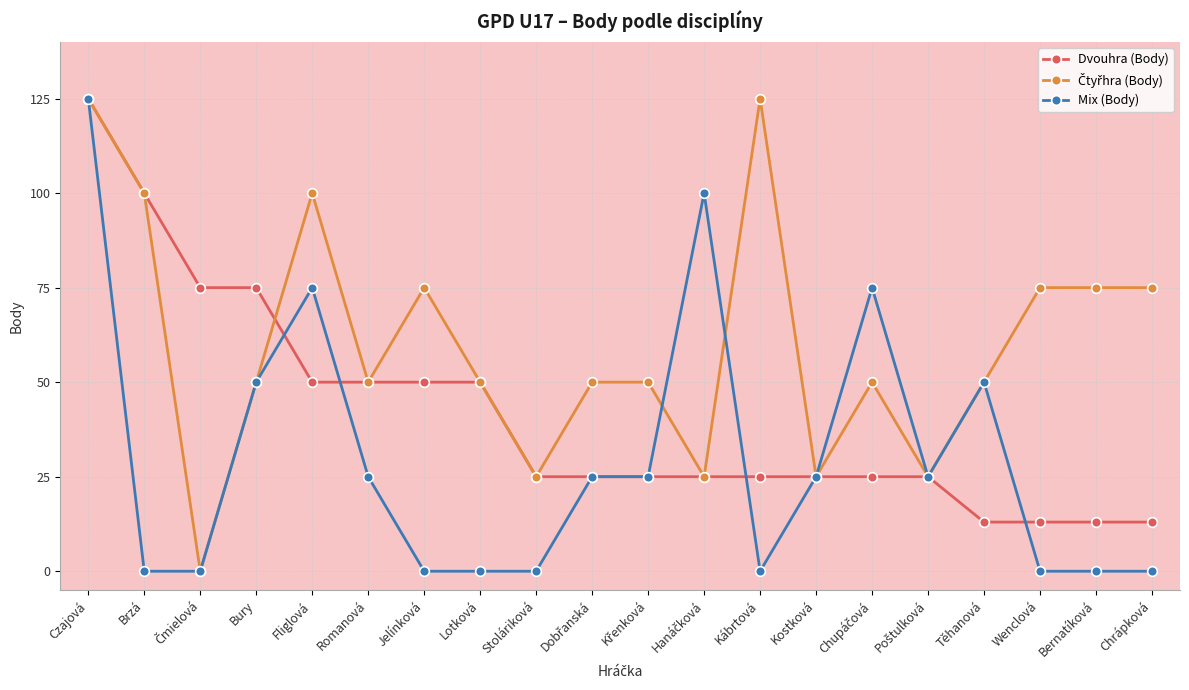

Which series changed the most between Fliglová and Jelínková?

Mix (Body)